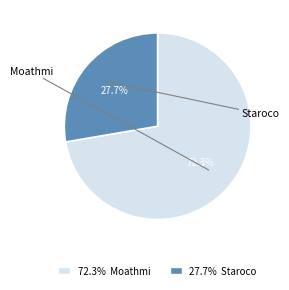

Is there any slice that represents more than half of the pie?

Yes